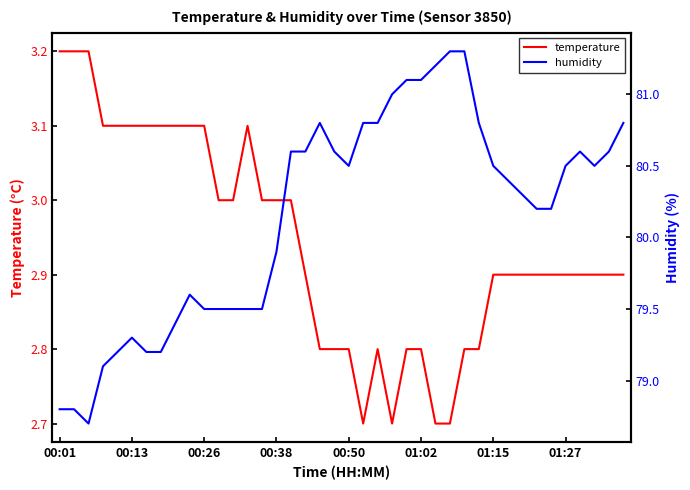

Where does the humidity series first go above 80?

16